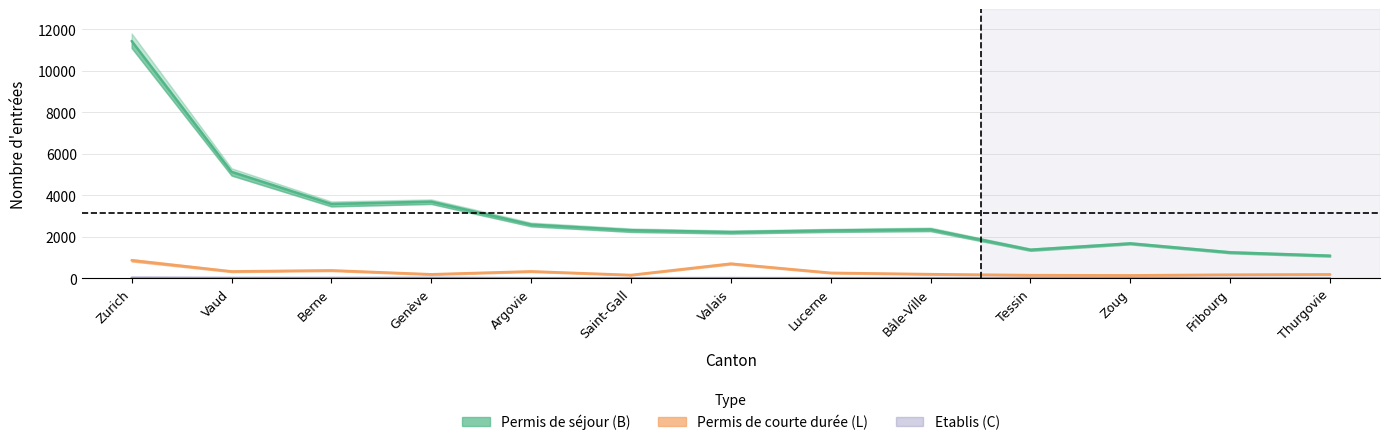

True or false: Permis de courte durée (L) - Total and Permis de séjour (B) - Total intersect in this chart.

False